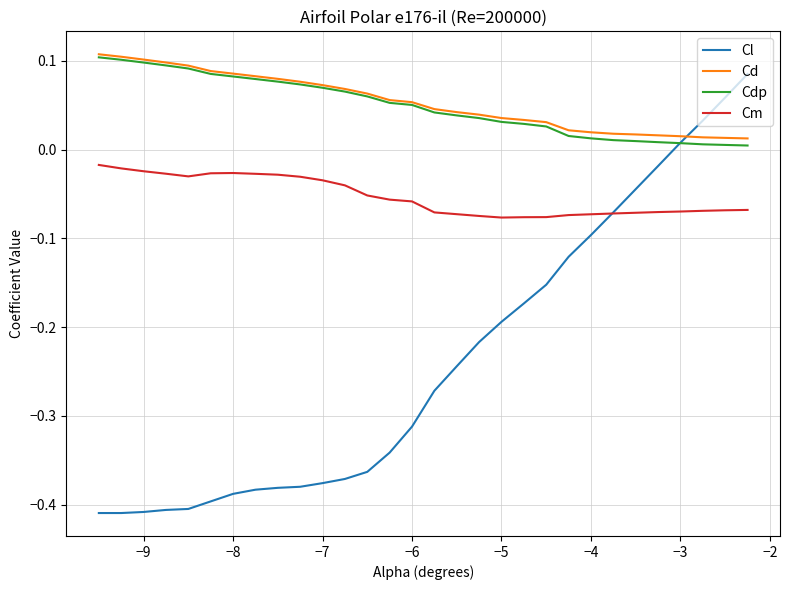

True or false: Cl and Cd cross at least once.

True